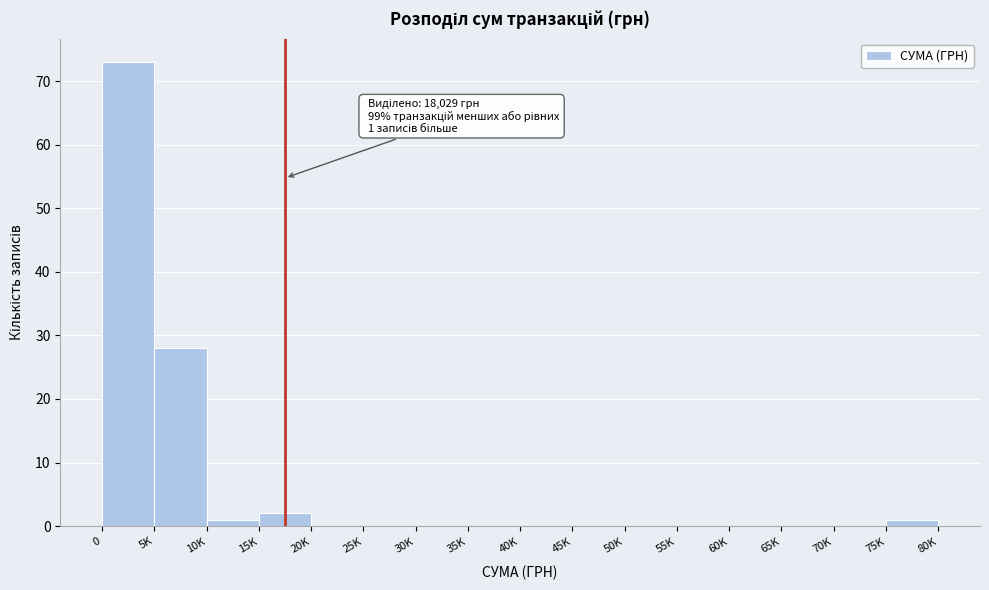

Reading left to right, transcribe all the data shown in this chart.

0=73	5K=28	10K=1	15K=2	20K=0	25K=0	30K=0	35K=0	40K=0	45K=0	50K=0	55K=0	60K=0	65K=0	70K=0	75K=1